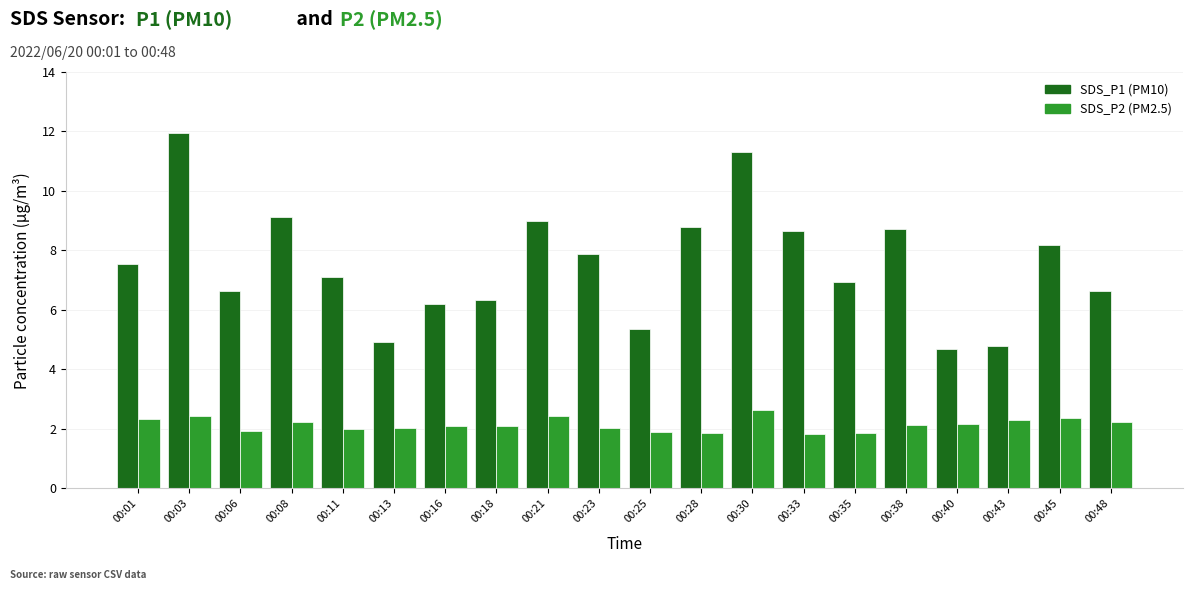

What is the minimum value shown in the chart?

1.8